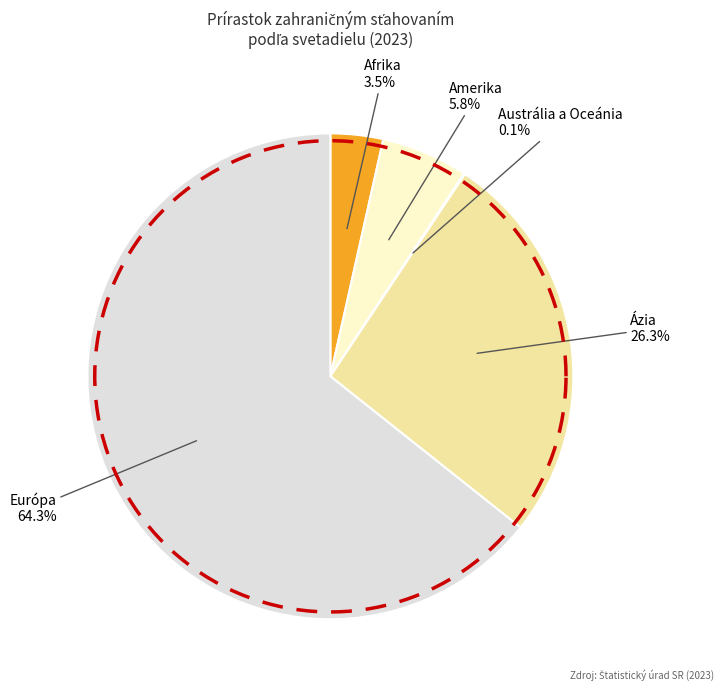

How much of the chart is everything except Ázia?

73.7%